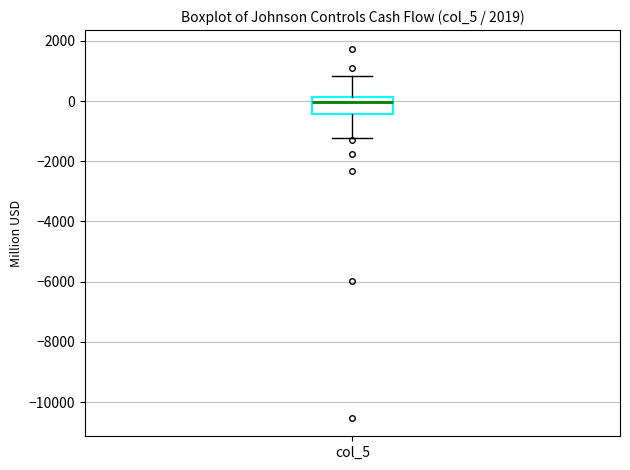

Transcribe this box plot: give where the median line is, the range the box spans, and where the two whiskers end, as read against the y-axis. The values are not printed on the chart, so give them approximately, as read against the axis.

median 0, box -400 to 200, whiskers -1200 to 800